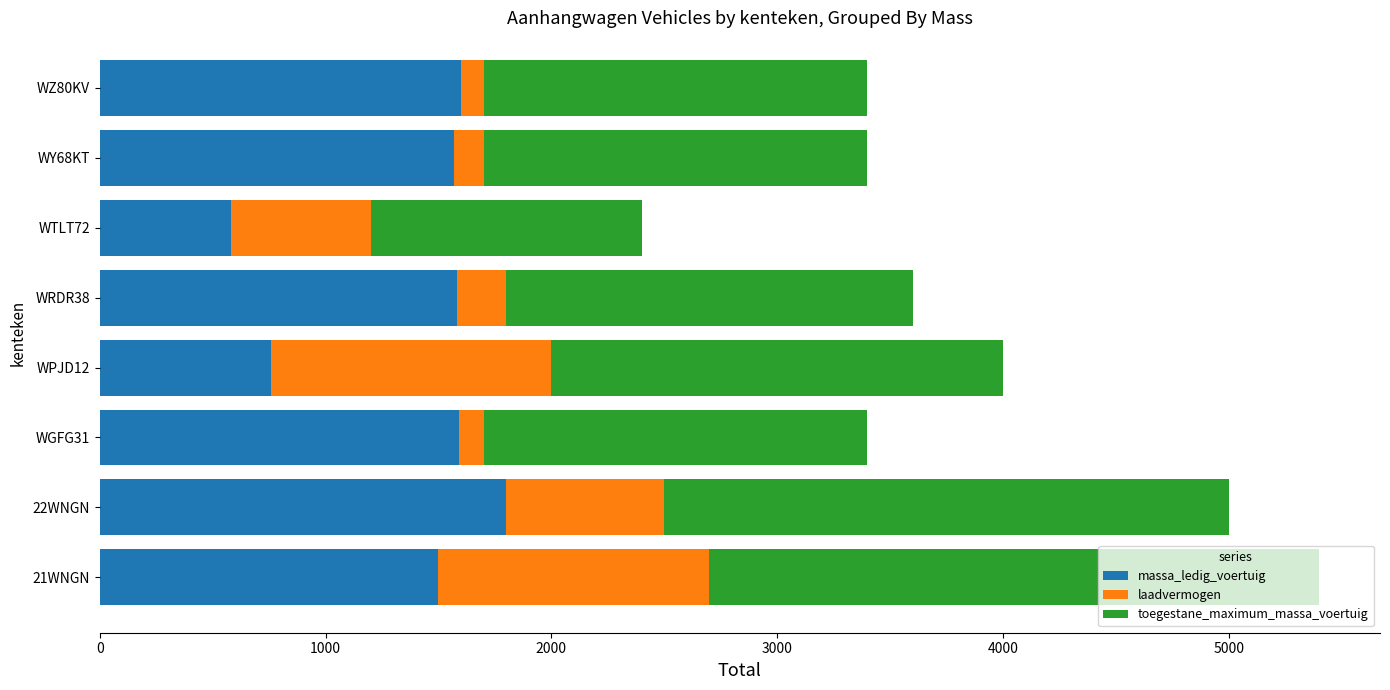

The value of massa_ledig_voertuig at 21WNGN is 1977. True or false?

False